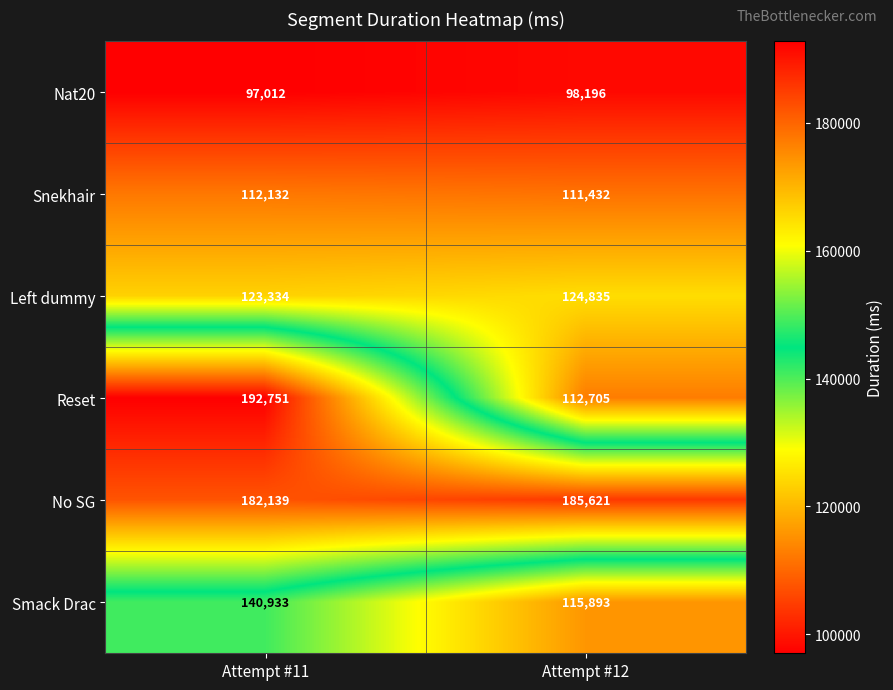

What value does the Smack Drac series have at Attempt #11, to the nearest 100?

140900